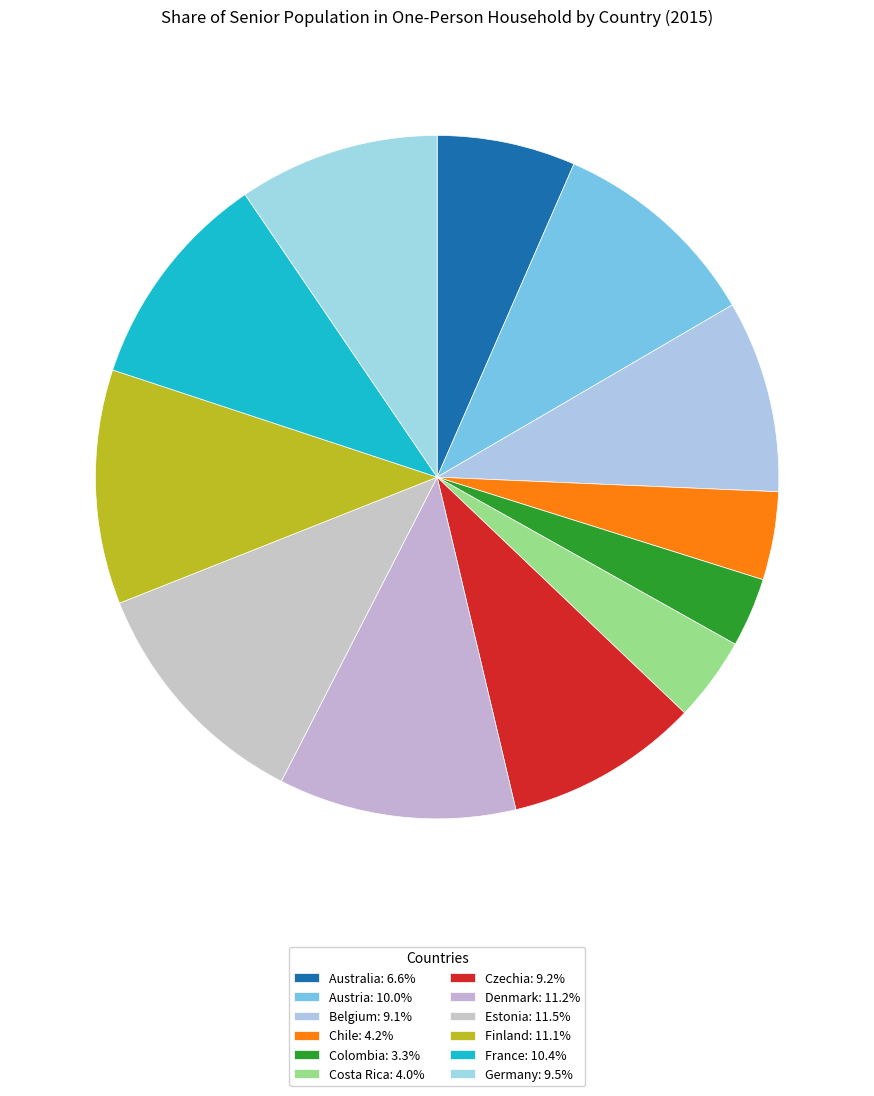

Is there any slice that represents more than half of the pie?

No